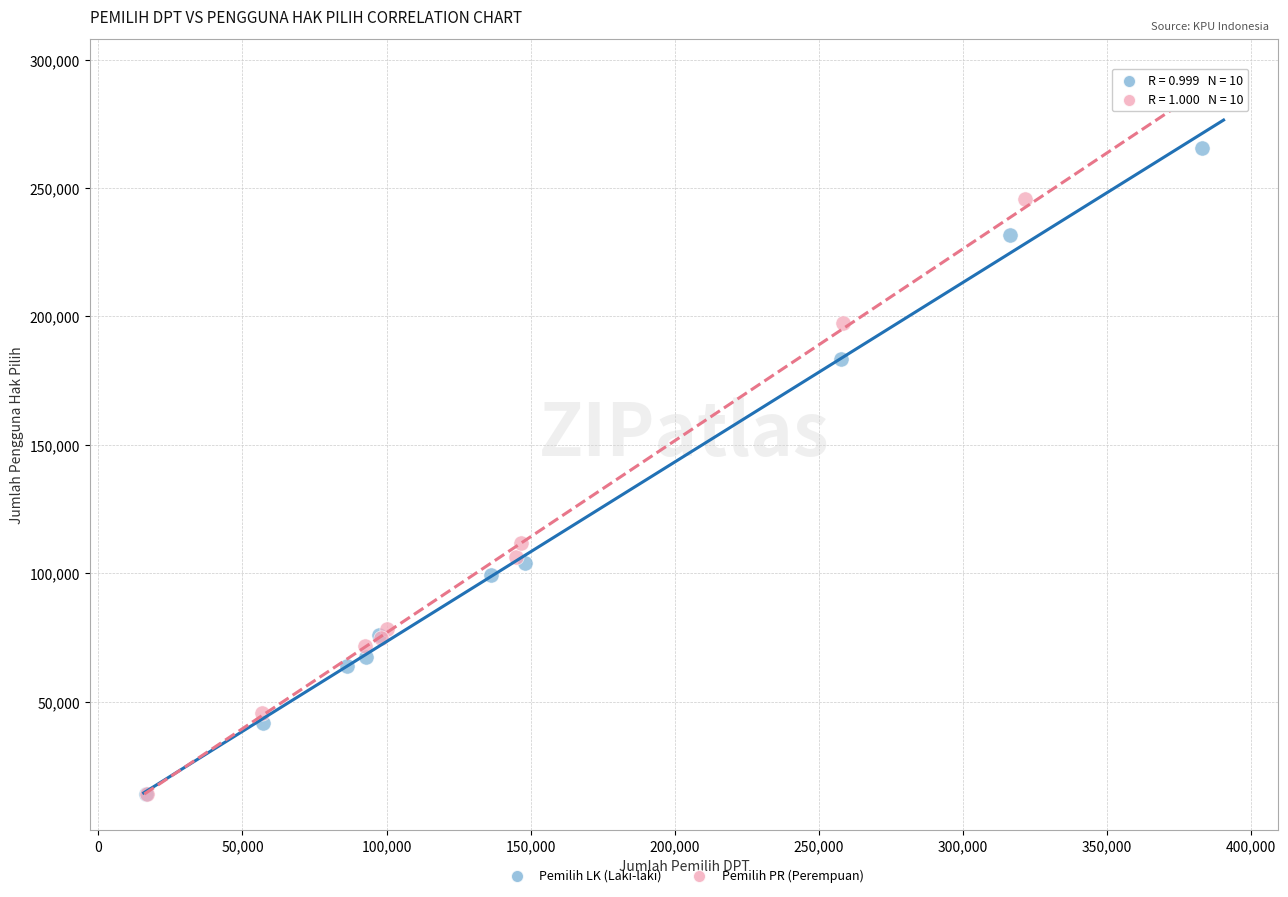

Which series reaches the maximum Y coordinate?

Pemilih PR (Perempuan)